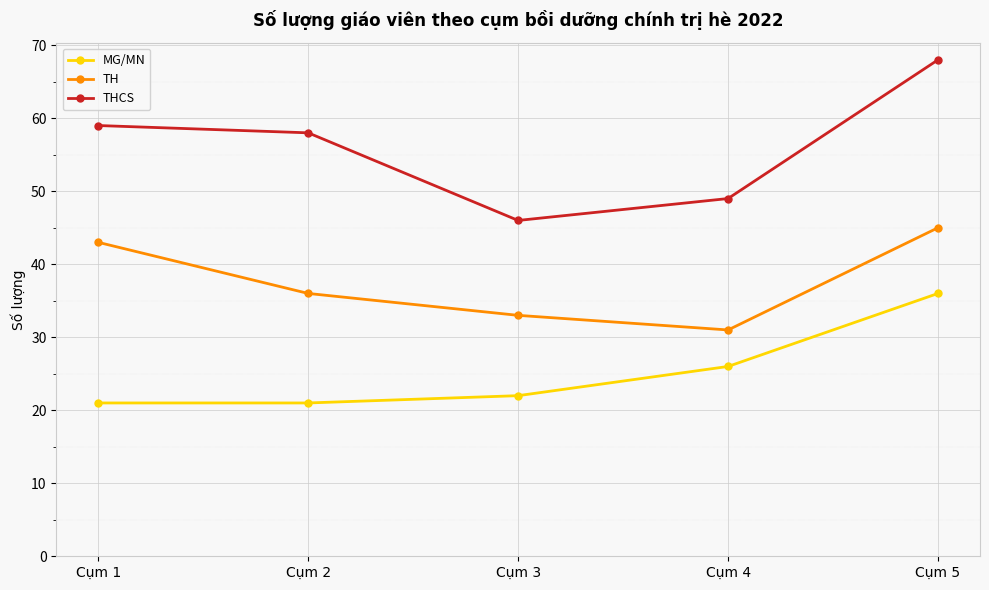

Between Cụm 3 and Cụm 5, which series saw the biggest shift?

THCS